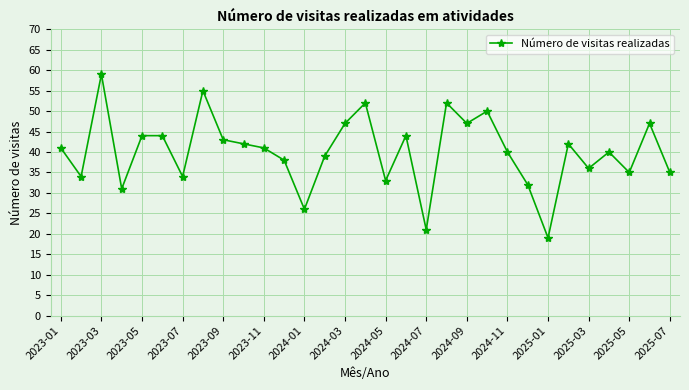

Reading right to left, what are all the values shown in this chart?

35	47	35	40	36	42	19	32	40	50	47	52	21	44	33	52	47	39	26	38	41	42	43	55	34	44	44	31	59	34	41